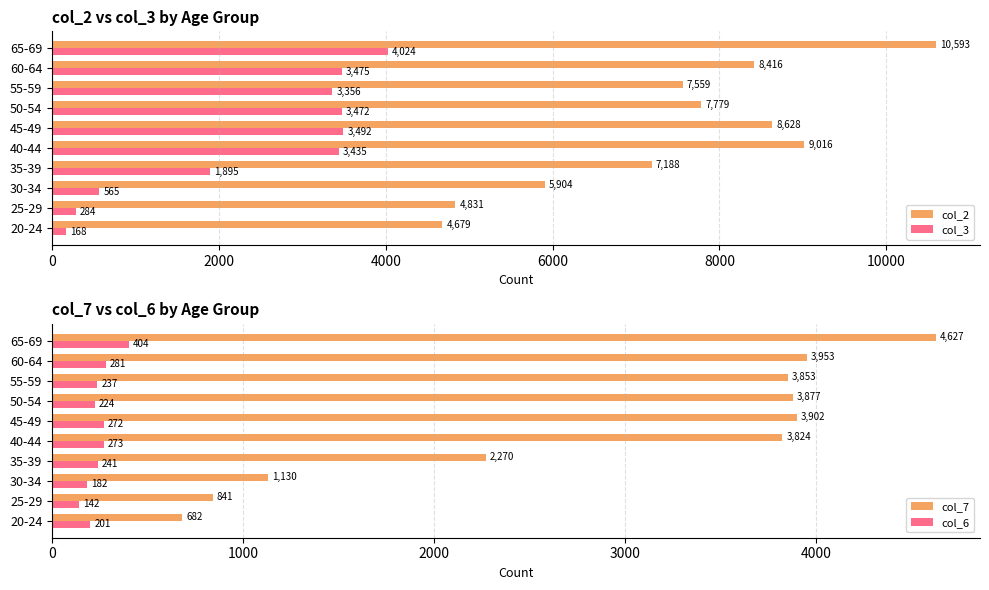

Count the number of data series in this chart.

4